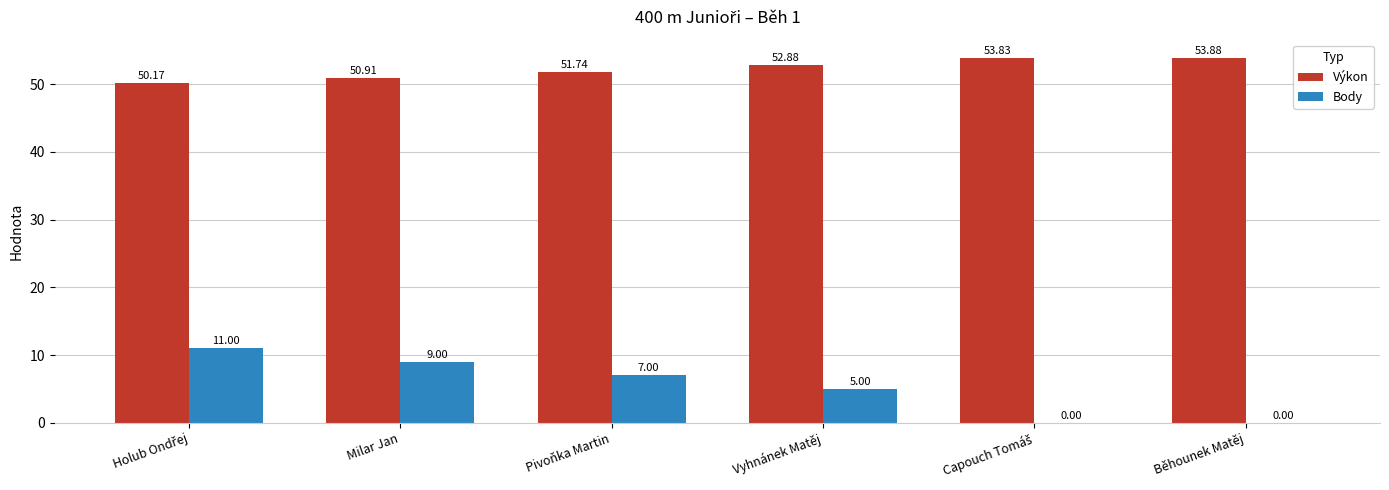

At which label is Body closest to 5?

Vyhnánek Matěj